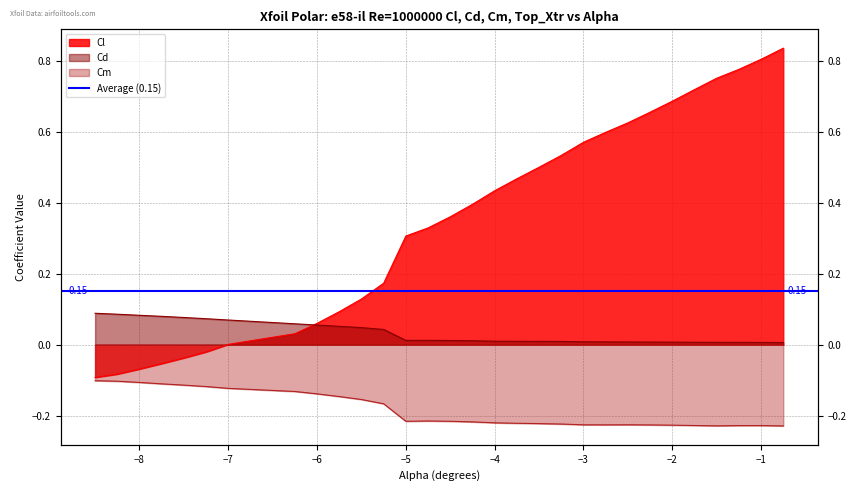

At which category does the chart reach its minimum across all series?

-0.75